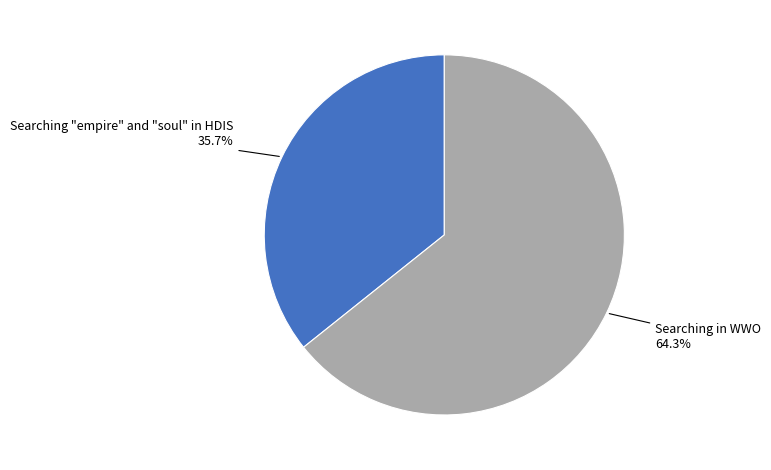

What percentage is the Searching in WWO slice, to the nearest percent?

64%